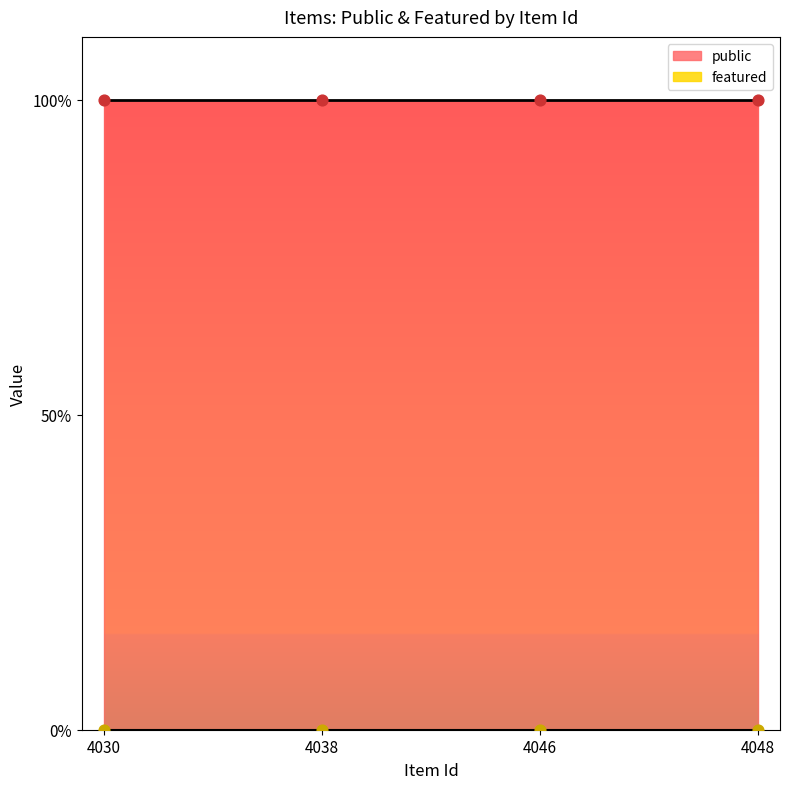

Which series has the largest Y range (max minus min)?

public